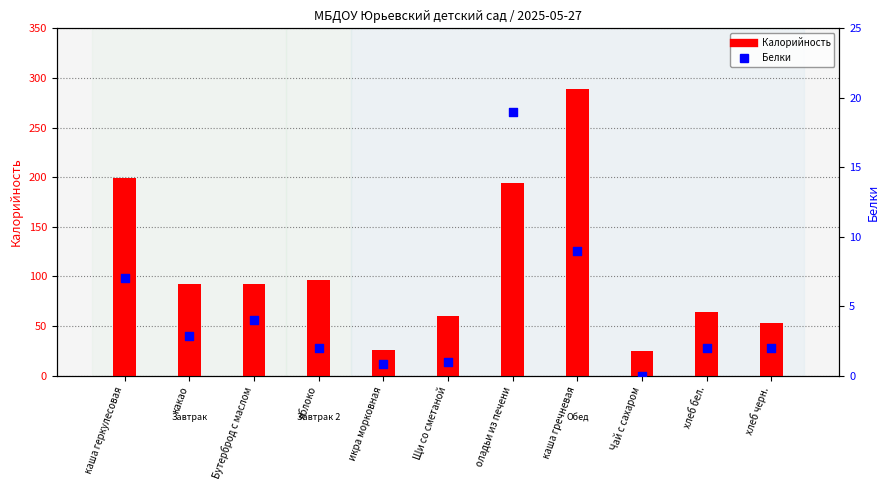

What are all the series names shown in the legend?

Калорийность, Белки